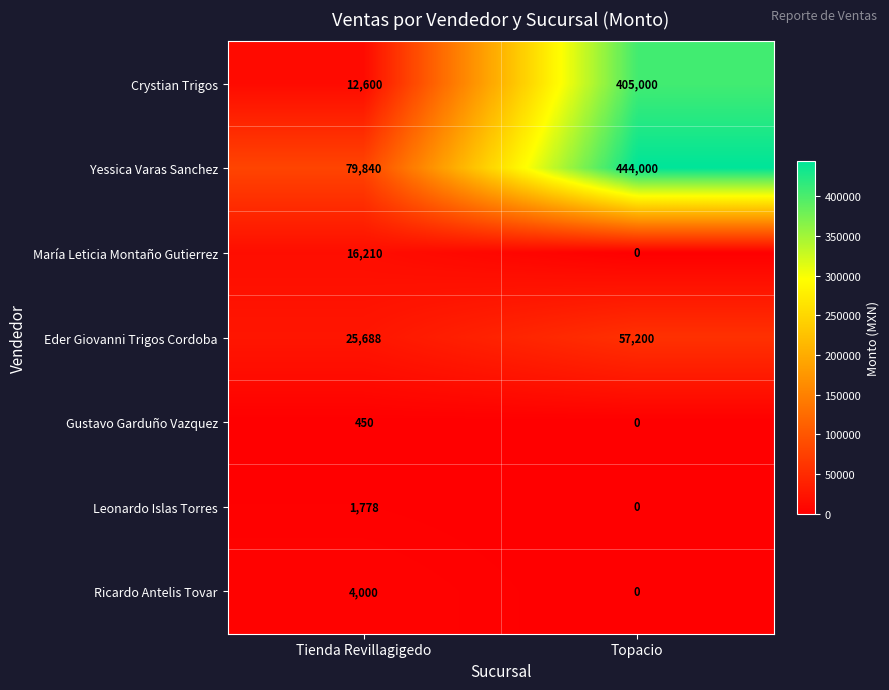

Reading left to right, what are all the values shown in this chart?

Crystian Trigos: Tienda Revillagigedo=12600	Topacio=405000
Yessica Varas Sanchez: Tienda Revillagigedo=79840	Topacio=444000
María Leticia Montaño Gutierrez: Tienda Revillagigedo=16210	Topacio=0
Eder Giovanni Trigos Cordoba: Tienda Revillagigedo=25688	Topacio=57200
Gustavo Garduño Vazquez: Tienda Revillagigedo=450	Topacio=0
Leonardo Islas Torres: Tienda Revillagigedo=1778	Topacio=0
Ricardo Antelis Tovar: Tienda Revillagigedo=4000	Topacio=0